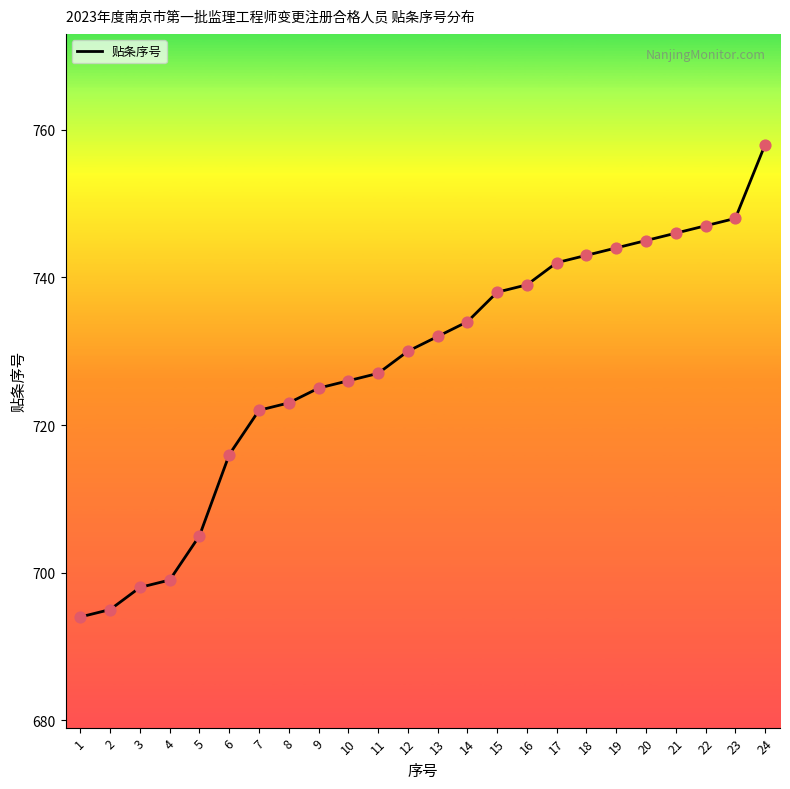

Approximately how many times larger is the value at 17 compared to 6?

1.0